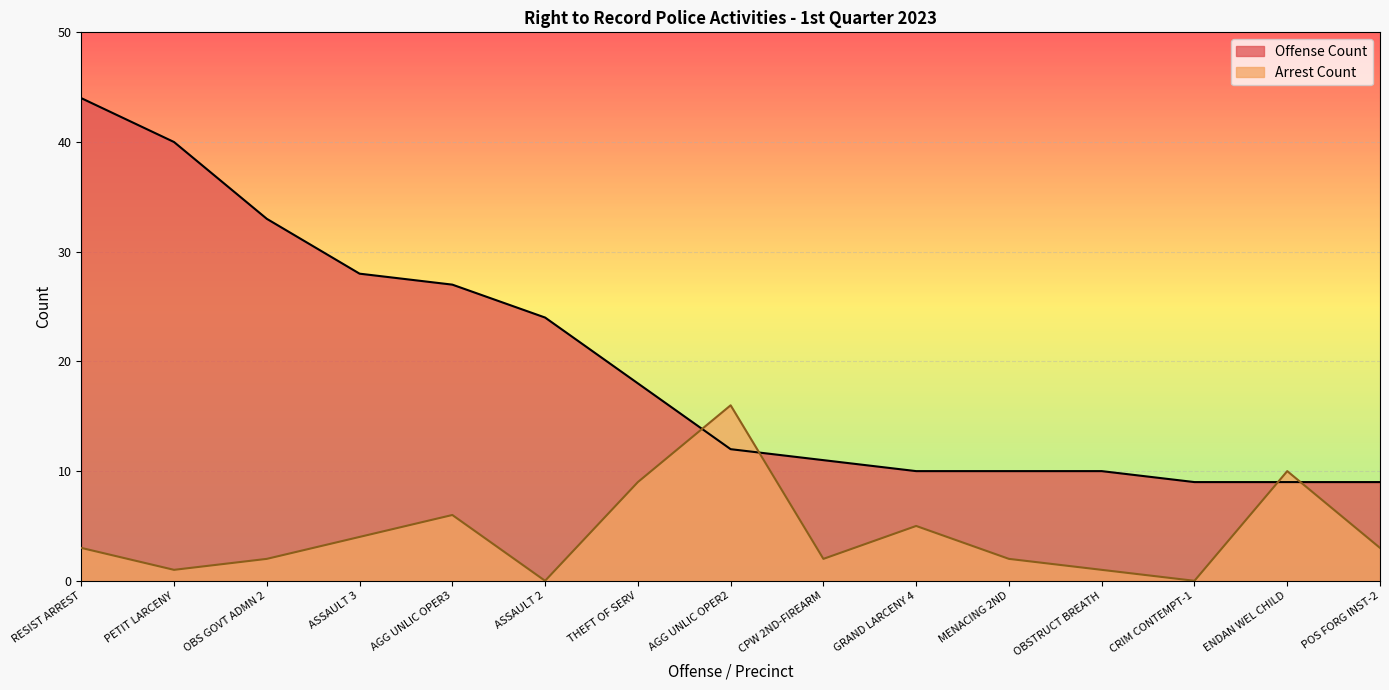

Reading right to left, transcribe all the data shown in this chart.

Offense Count: 9	9	9	10	10	10	11	12	18	24	27	28	33	40	44
Arrest Count: 3	10	0	1	2	5	2	16	9	0	6	4	2	1	3